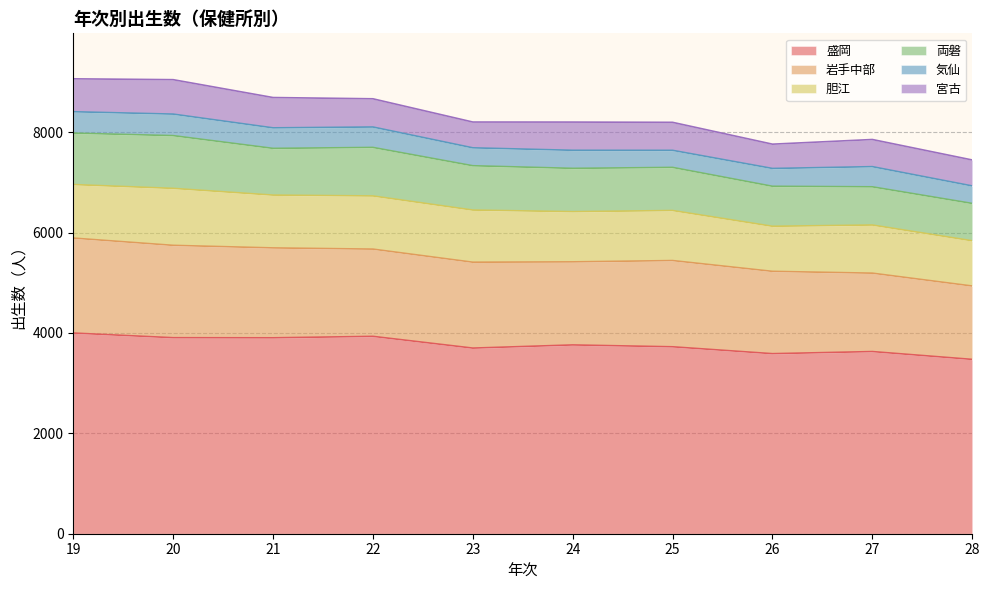

Reading left to right, what are all the values shown in this chart?

盛岡: 3998	3905	3903	3932	3698	3761	3724	3587	3629	3473
岩手中部: 1892	1840	1791	1738	1711	1655	1718	1640	1562	1462
胆江: 1066	1135	1052	1059	1039	1000	997	898	959	901
両磐: 1025	1051	931	967	883	863	859	797	761	744
気仙: 426	429	409	407	357	360	340	355	402	349
宮古: 656	686	604	562	514	562	558	484	541	517